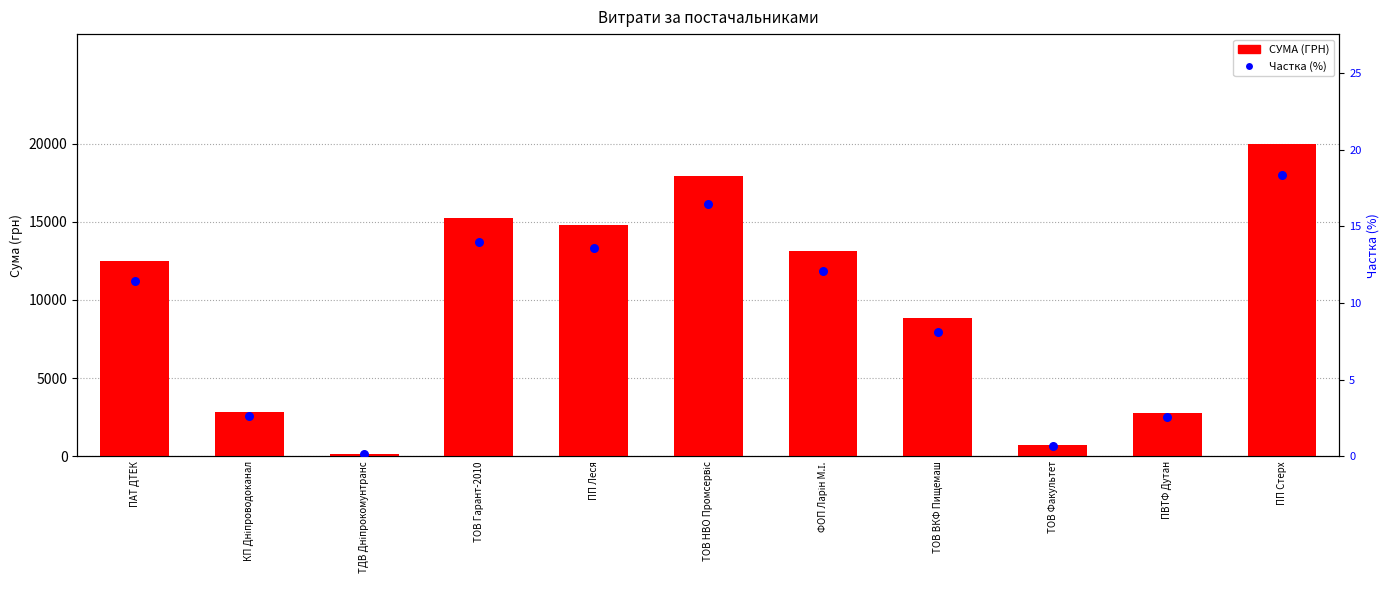

What are all the series names shown in the legend?

СУМА (ГРН), Частка (%)